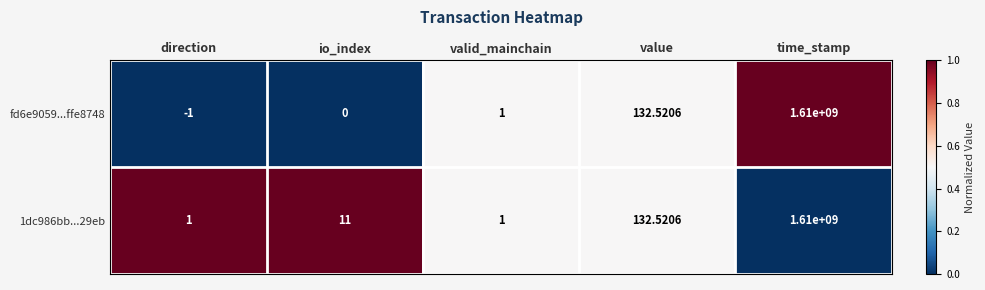

Which category has the lowest value across all series?

direction